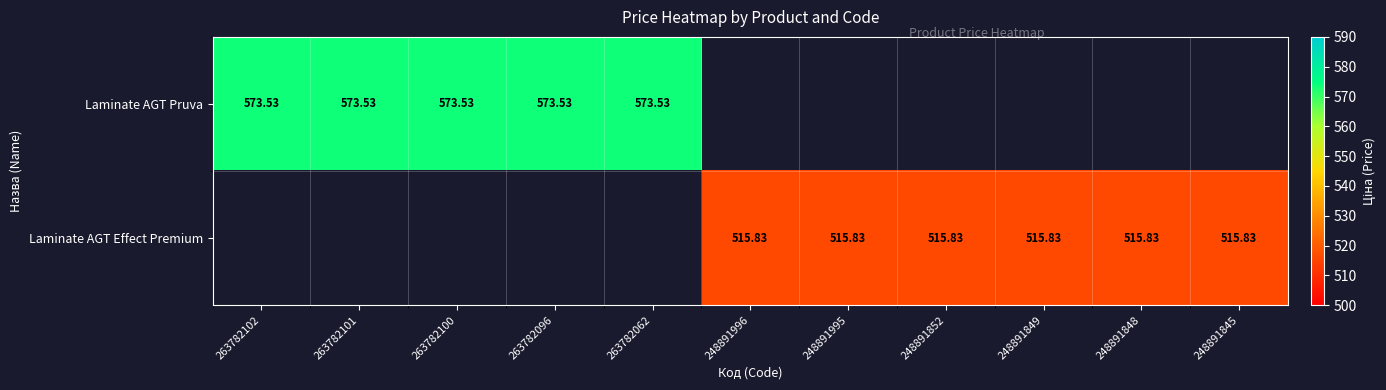

How many distinct data groups are displayed?

2